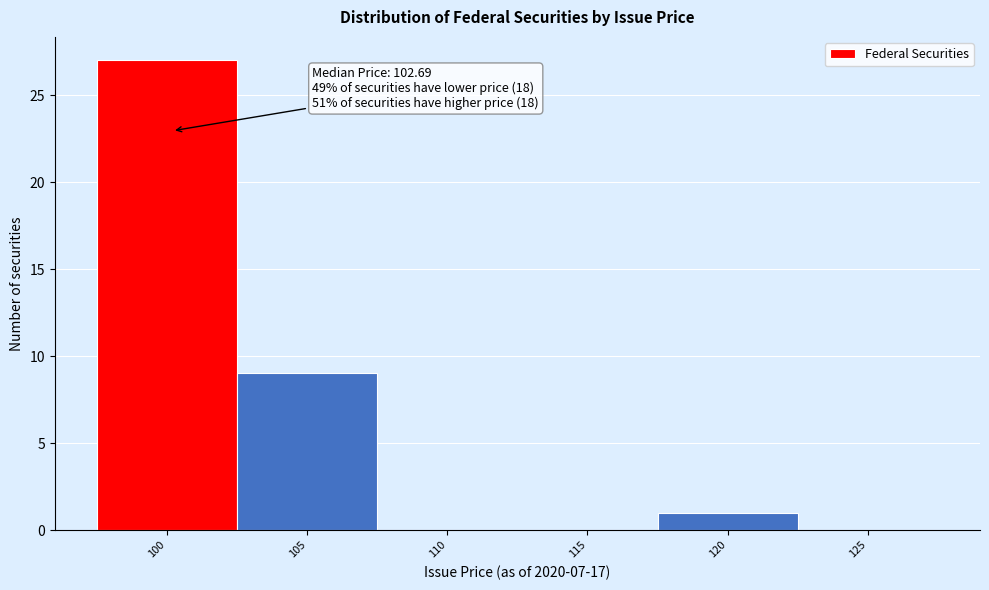

Reading left to right, transcribe all the data shown in this chart.

100=27	105=9	110=0	115=0	120=1	125=0